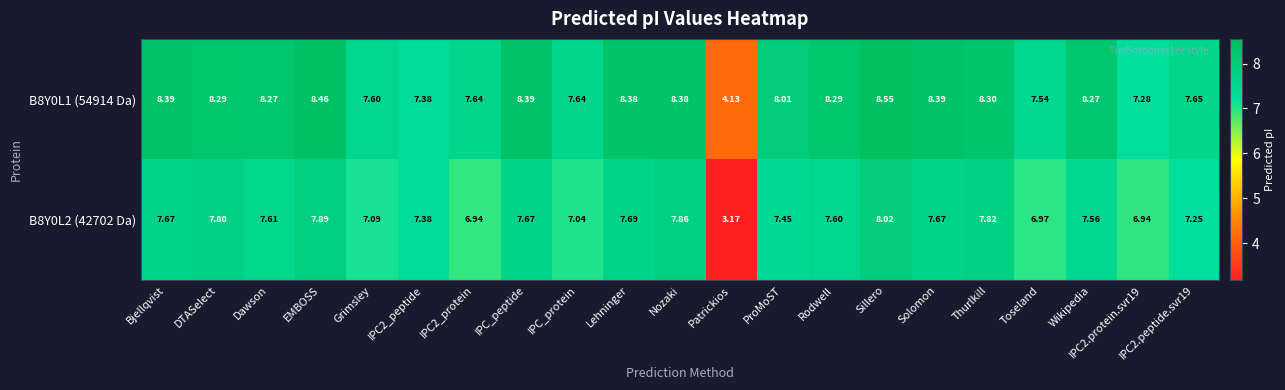

How many categories are shown in the chart?

21